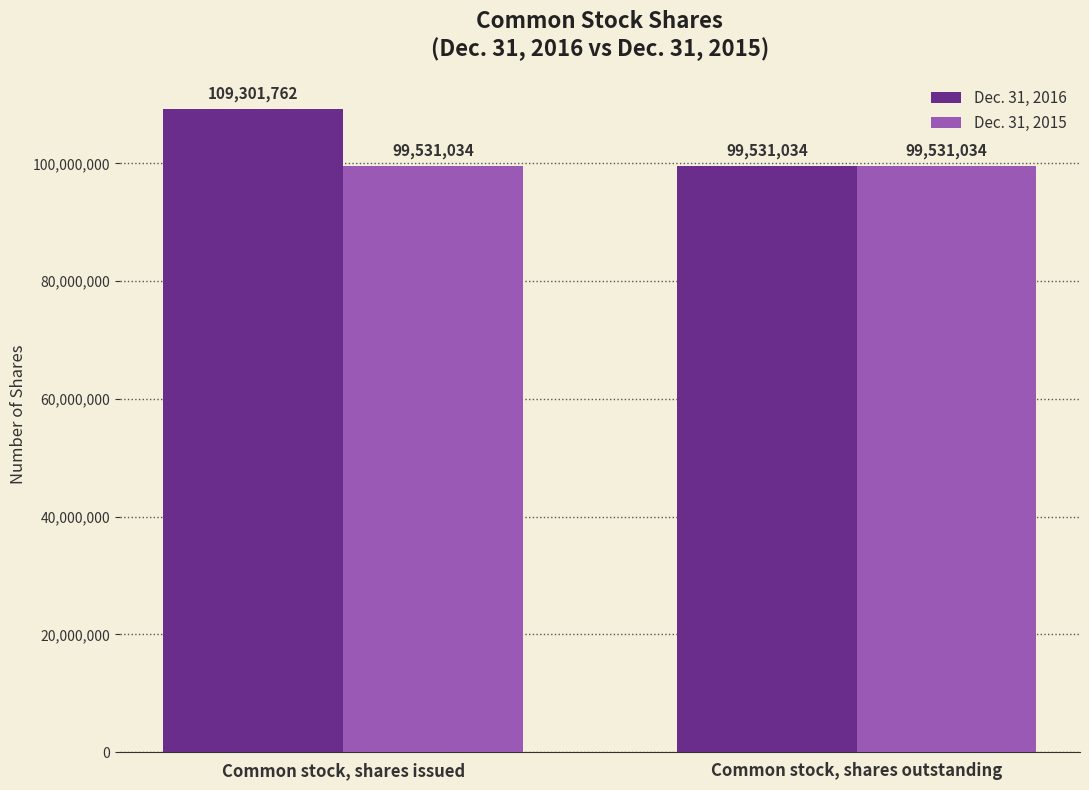

Reading left to right, extract all data points from this chart.

Dec. 31, 2016: 109301762	99531034
Dec. 31, 2015: 99531034	99531034